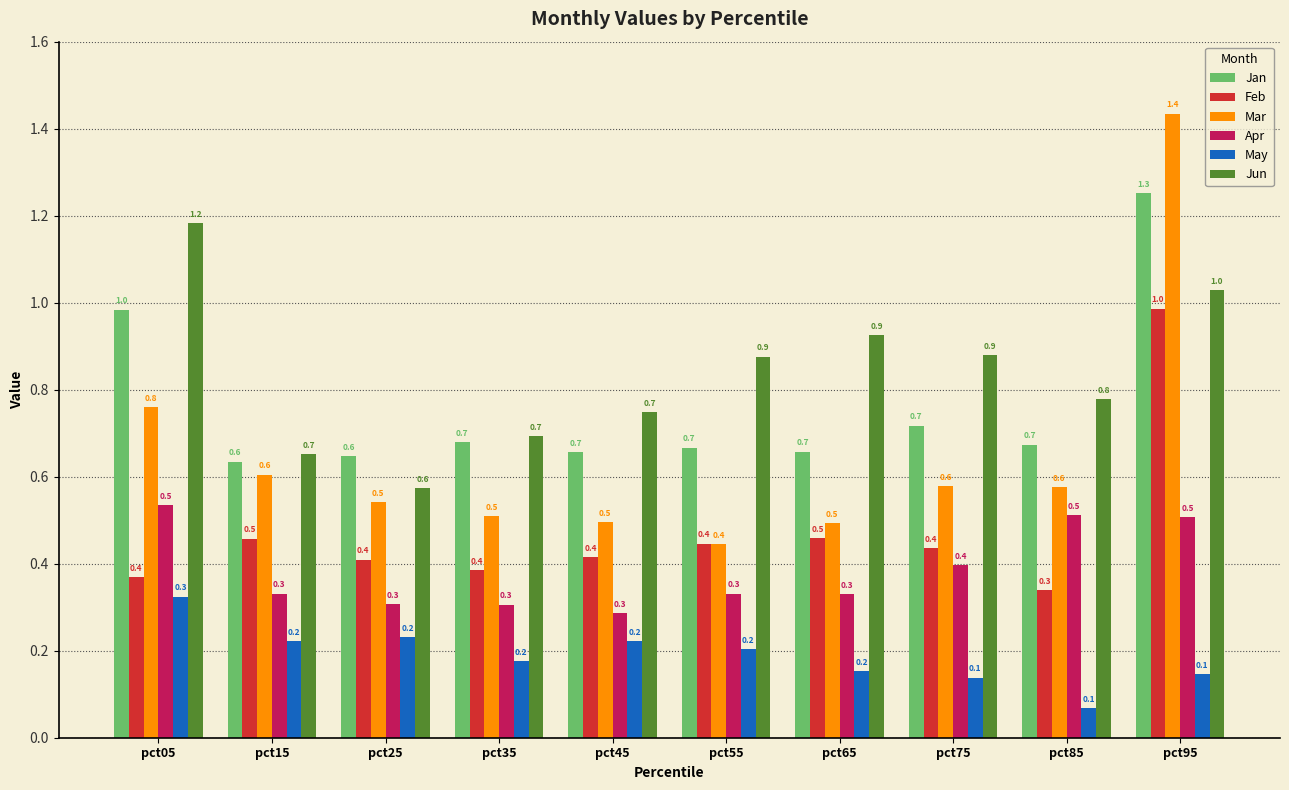

Does the chart contain stacked bars?

No